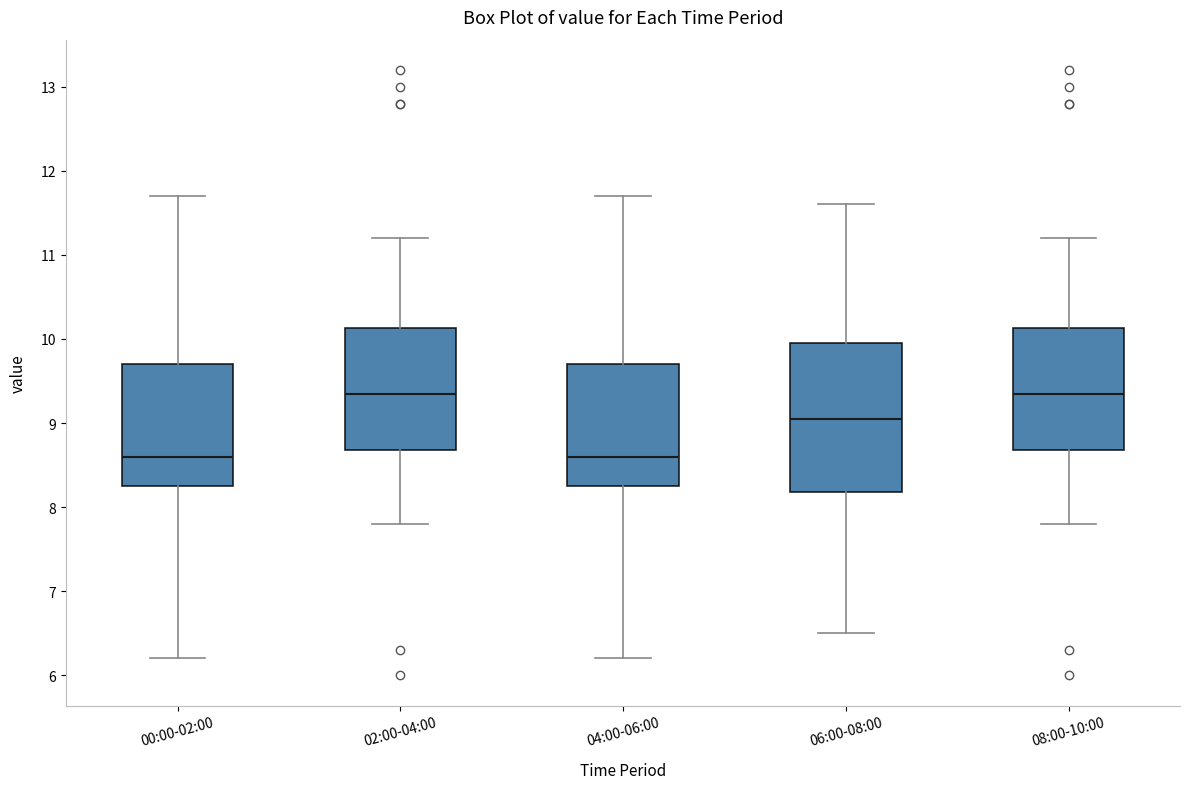

Reading left to right, transcribe this box plot: for each box, give where its median line is, the range the box spans, and where its two whiskers end, as read against the y-axis. The values are not printed on the chart, so give them approximately, as read against the axis.

00:00-02:00: median 8.6, box 8.3 to 9.7, whiskers 6.2 to 11.7
02:00-04:00: median 9.4, box 8.7 to 10.1, whiskers 7.8 to 11.2
04:00-06:00: median 8.6, box 8.3 to 9.7, whiskers 6.2 to 11.7
06:00-08:00: median 9.1, box 8.2 to 10.0, whiskers 6.5 to 11.6
08:00-10:00: median 9.4, box 8.7 to 10.1, whiskers 7.8 to 11.2